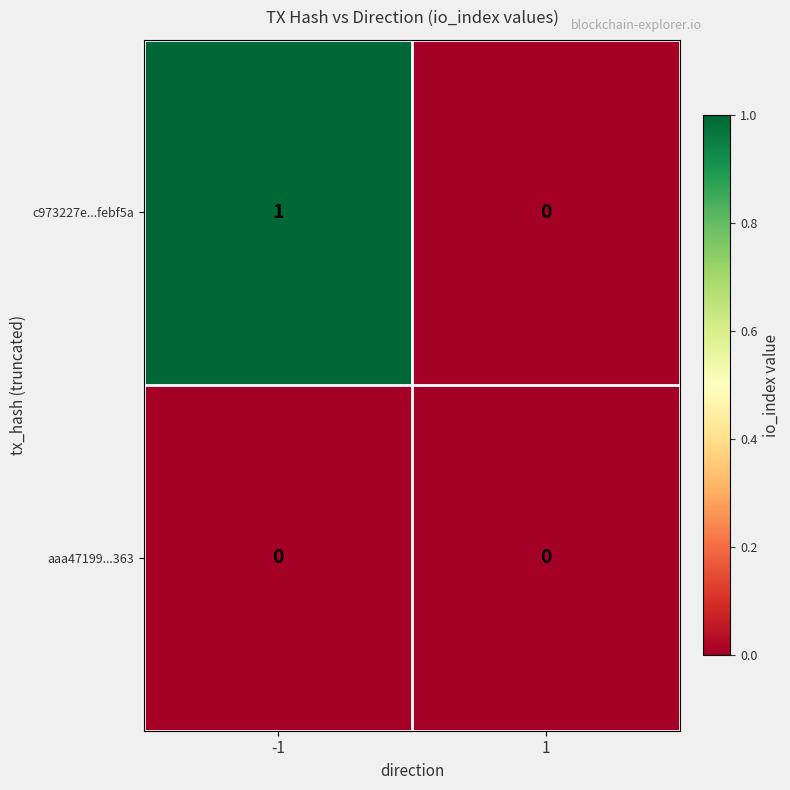

Which series has the widest spread of values?

c973227e...febf5a